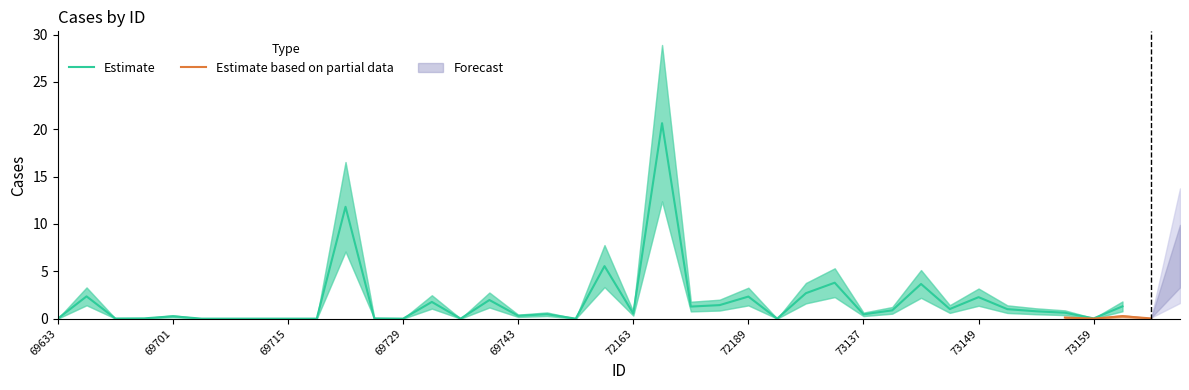

What are all the series names shown in the legend?

Estimate, Estimate based on partial data, Forecast